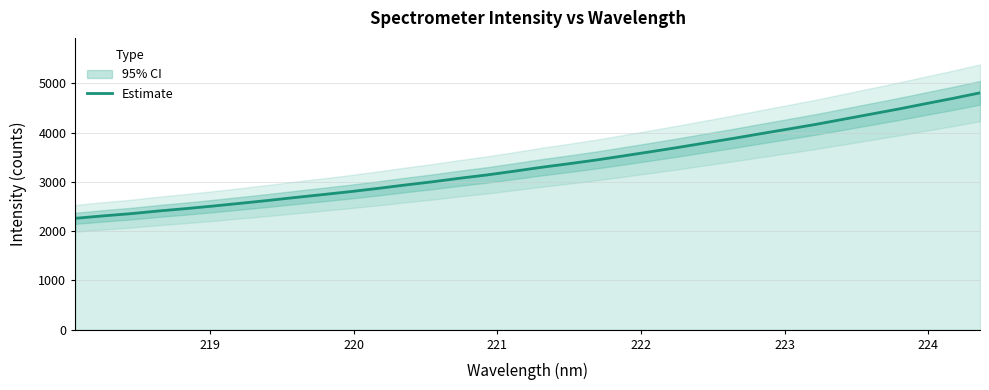

Reading left to right, transcribe all the data shown in this chart.

2259.8	2308.5	2352.8	2407.0	2455.1	2507.6	2563.6	2620.6	2681.6	2740.2	2799.9	2864.8	2934.3	2999.8	3072.4	3139.7	3216.2	3295.7	3368.1	3443.9	3527.9	3613.0	3700.4	3792.0	3882.3	3977.6	4071.2	4166.0	4269.0	4372.2	4475.1	4584.6	4692.4	4806.3